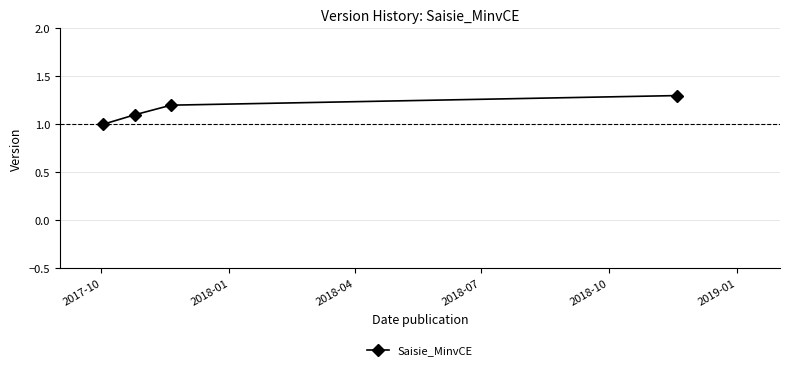

Reading right to left, transcribe all the data shown in this chart.

1.3	1.2	1.1	1.0